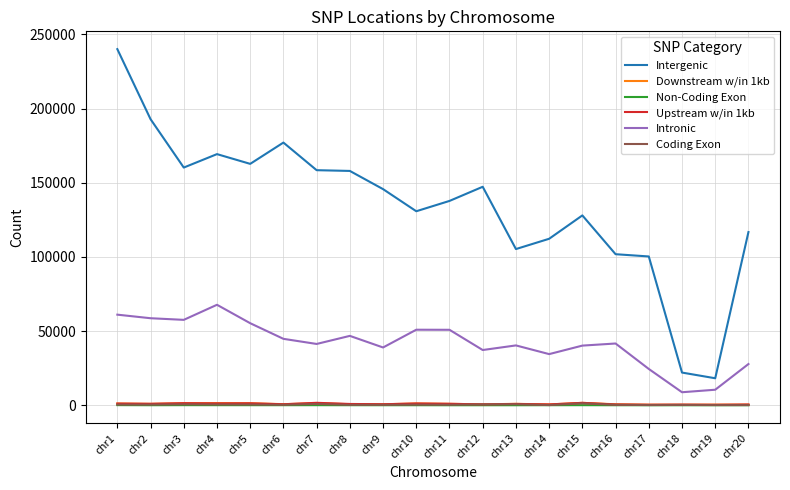

True or false: Coding Exon and Non-Coding Exon intersect in this chart.

False